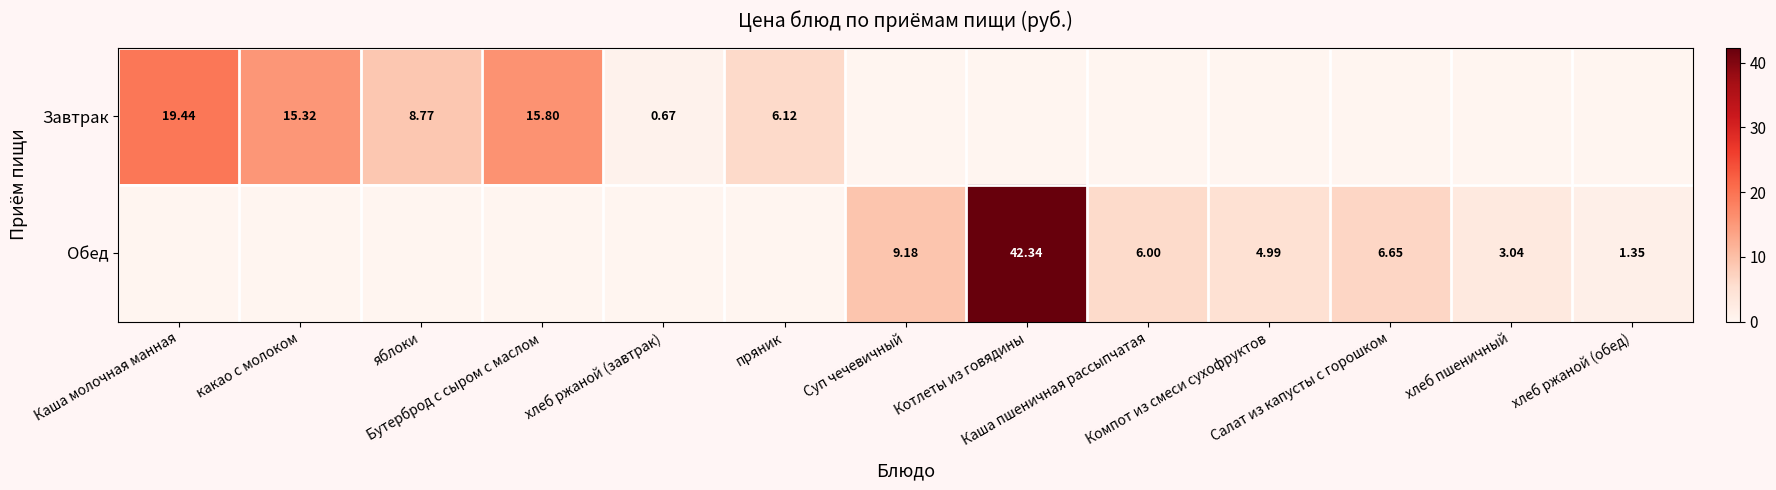

Count the number of categories in the chart.

13